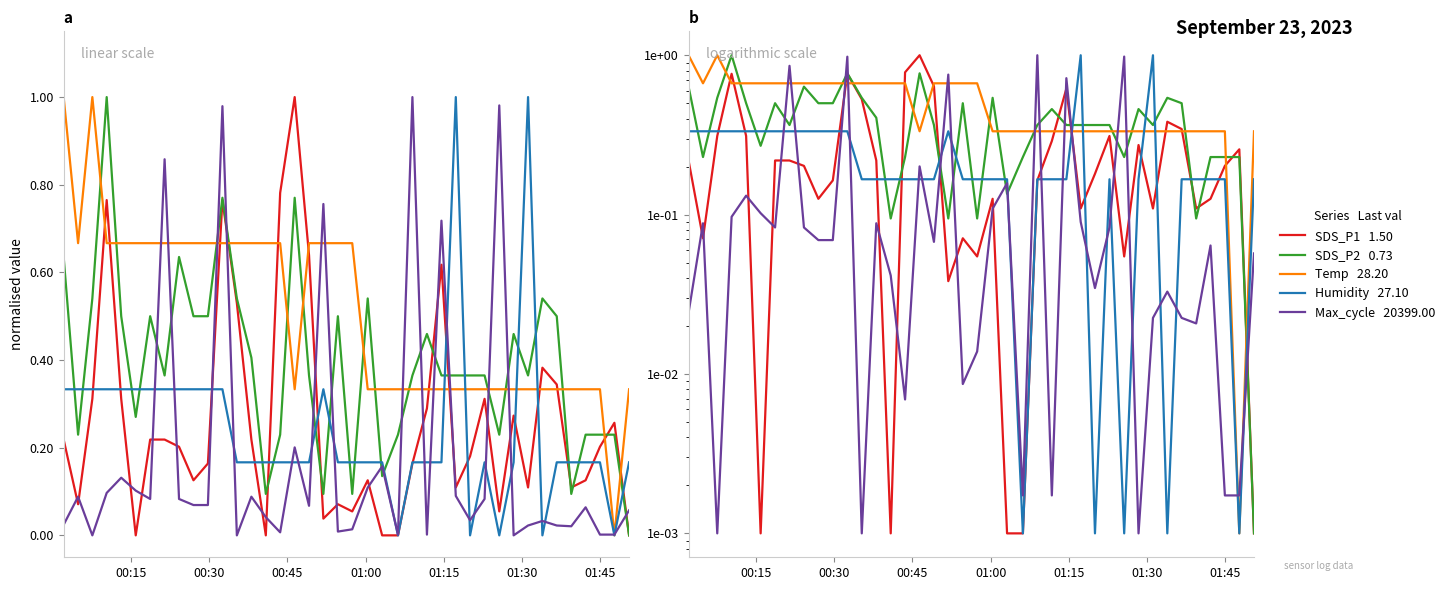

What is the greatest value displayed?

1.0